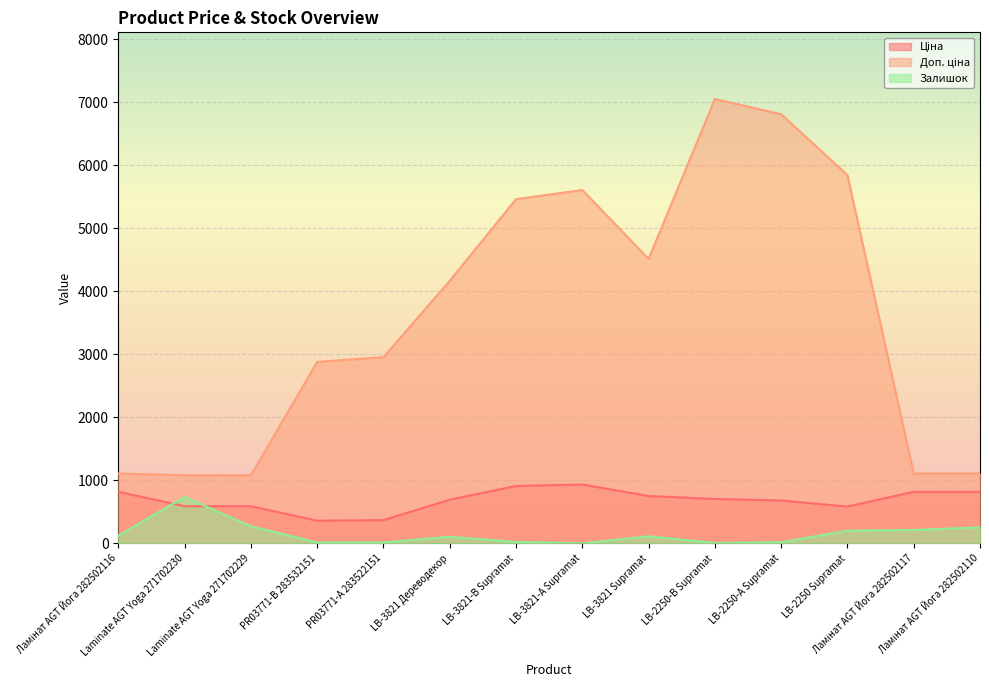

Which series has the largest total across all categories?

Доп. ціна